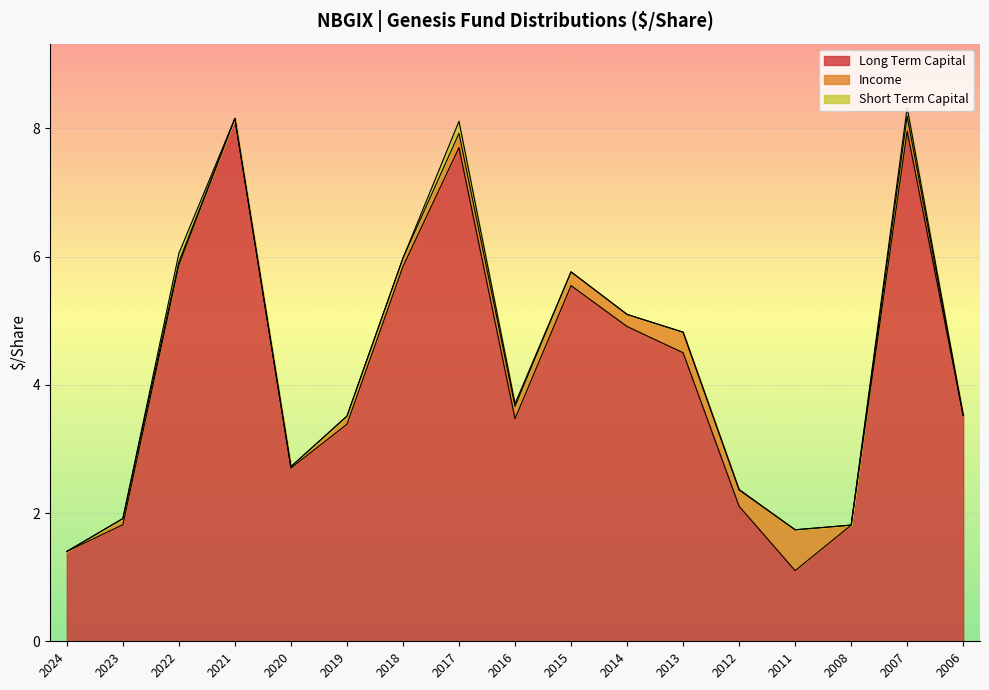

Which has a higher value, 2020 or 2007?

2007